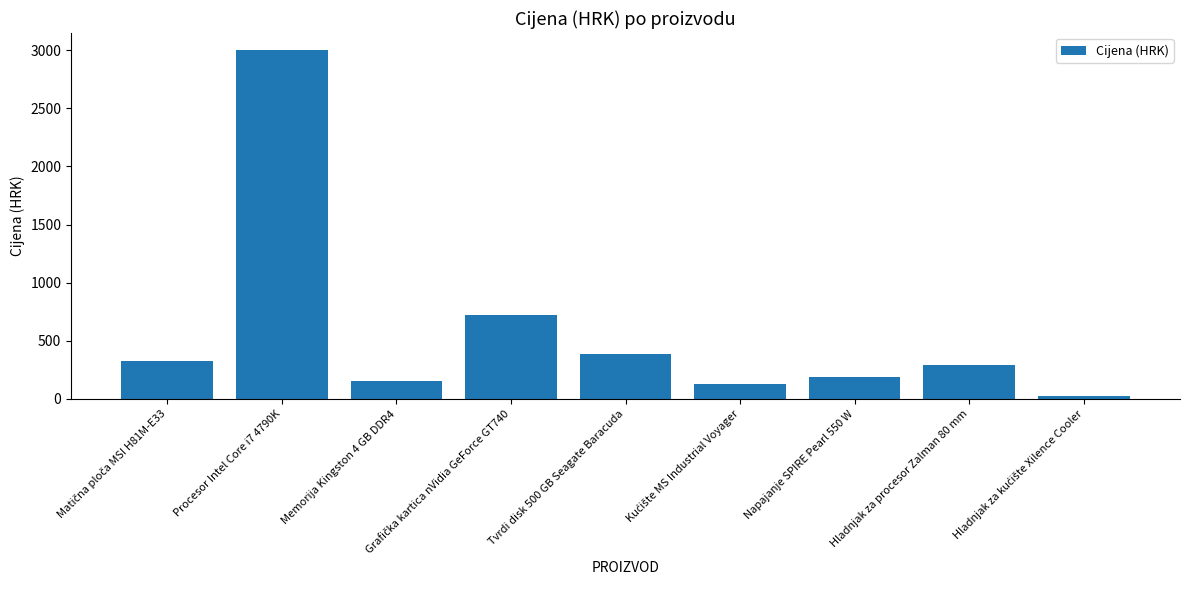

What is the value of the 2nd bar from the left?

2998.6